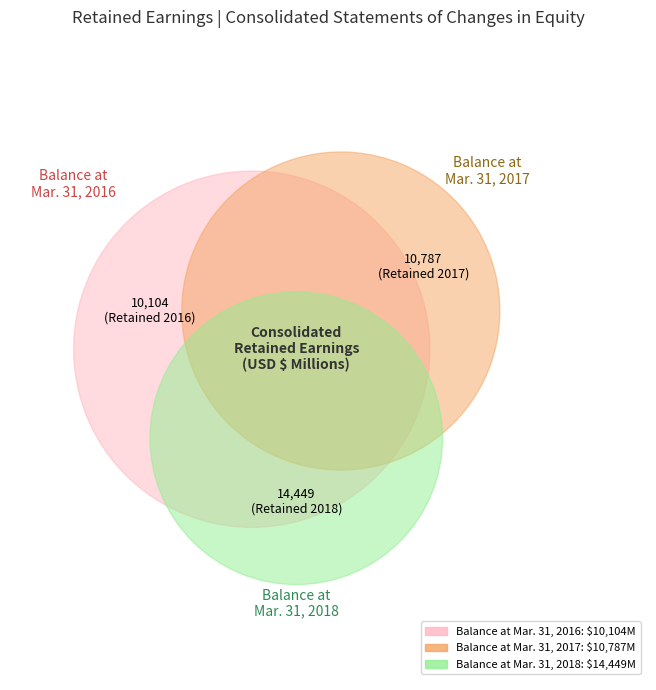

What is the total percentage of Balance at Mar. 31, 2016 and Balance at Mar. 31, 2018?

69.5%